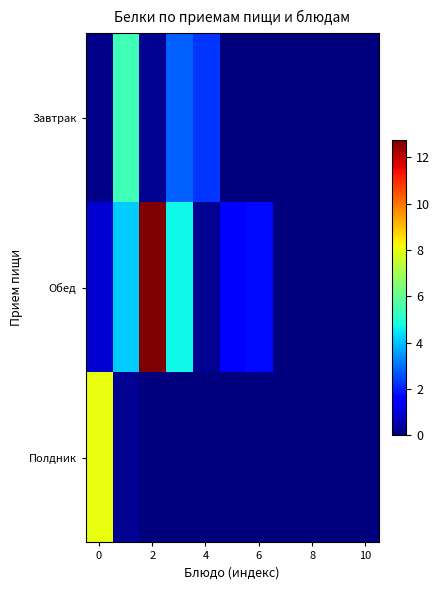

How many distinct data groups are displayed?

3